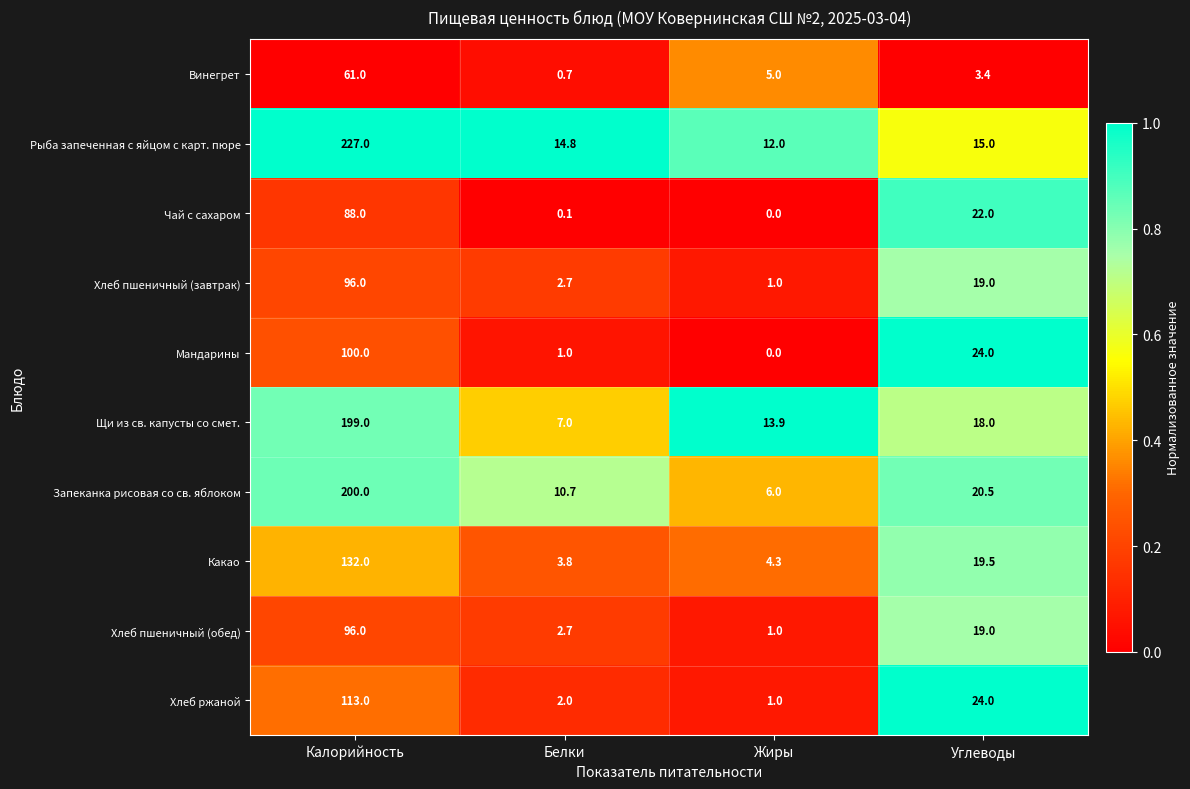

True or false: Запеканка рисовая со св. яблоком has a value of 2.4 at Жиры.

False